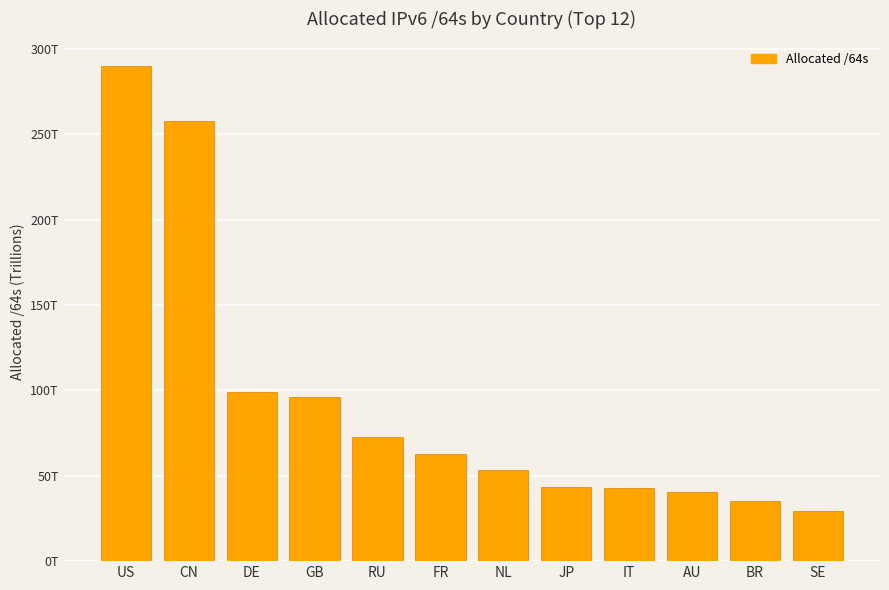

What position from the left is SE?

12